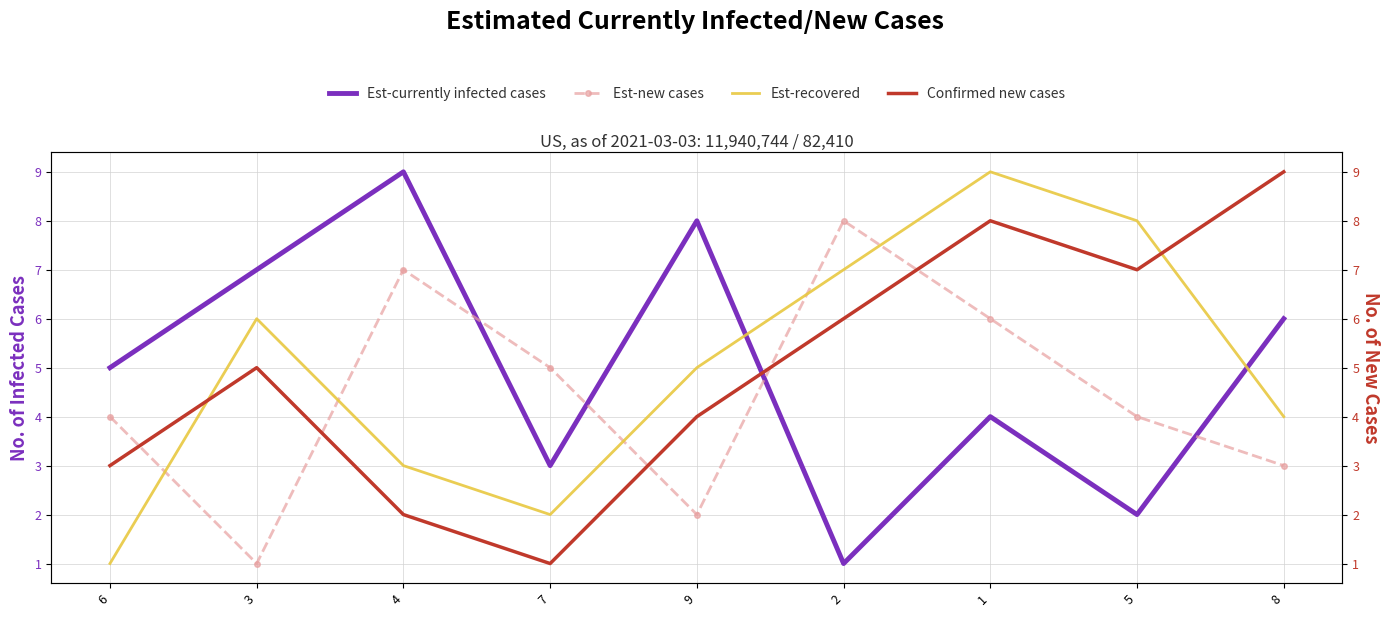

What is the label of the 3rd point from the right?

1